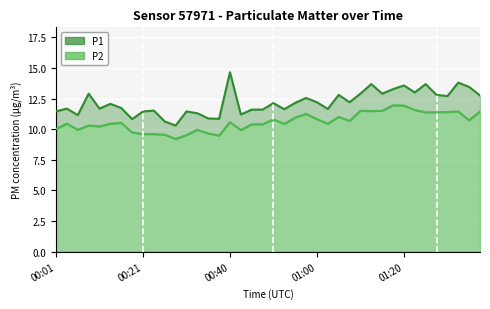

The P1 series shows 7.6 at 17. True or false?

False